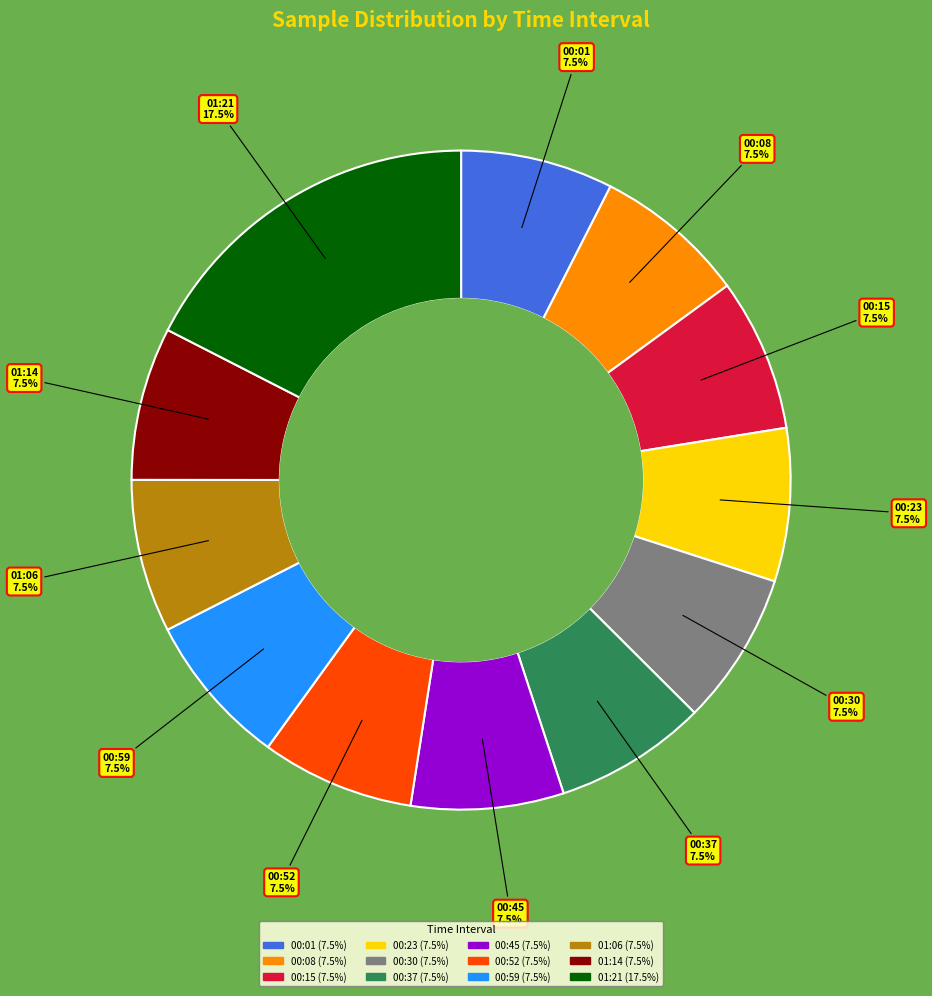

How many segments does this pie chart have?

12